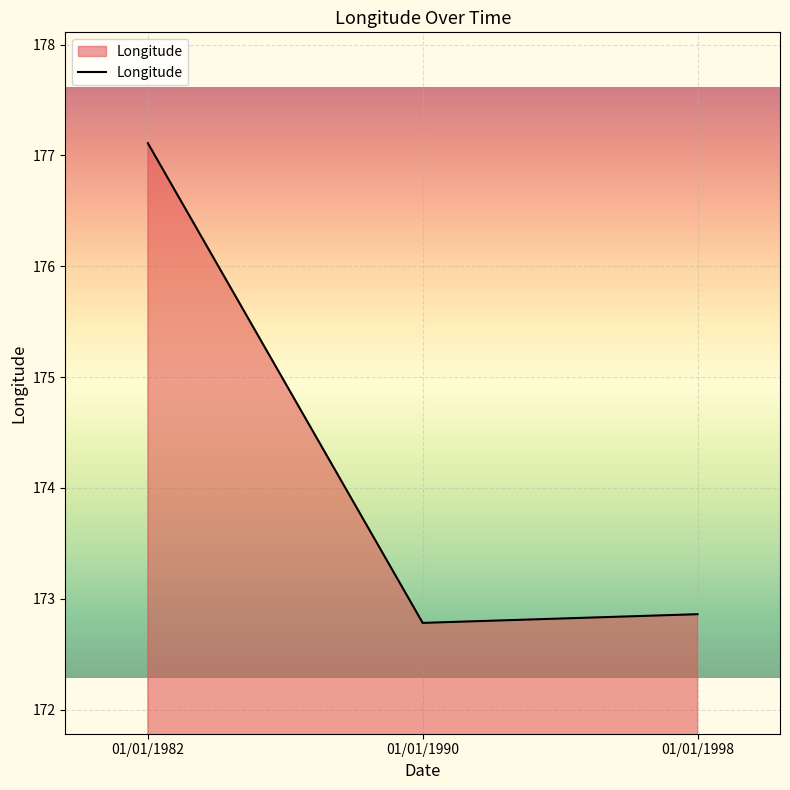

Reading left to right, list all the values displayed in this chart.

01/01/1982=177.1	01/01/1990=172.8	01/01/1998=172.9